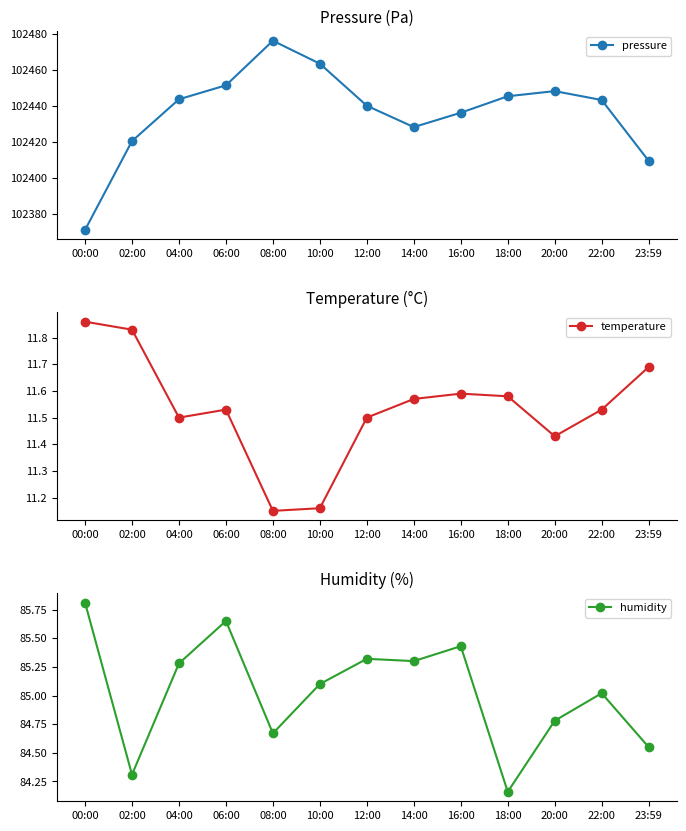

What is the label of the 9th point from the right?

08:00